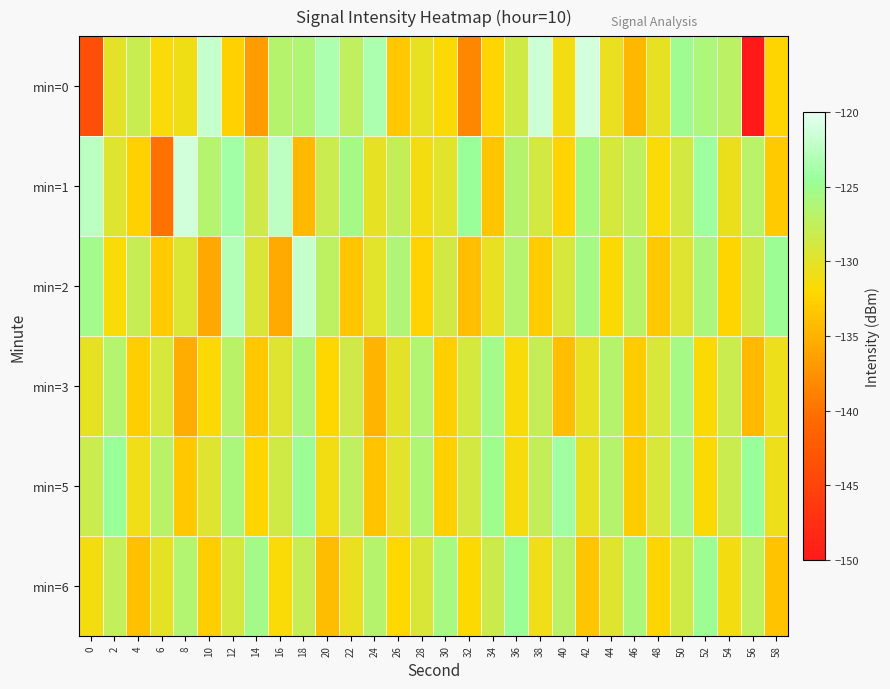

Which series has the widest spread of values?

row_0